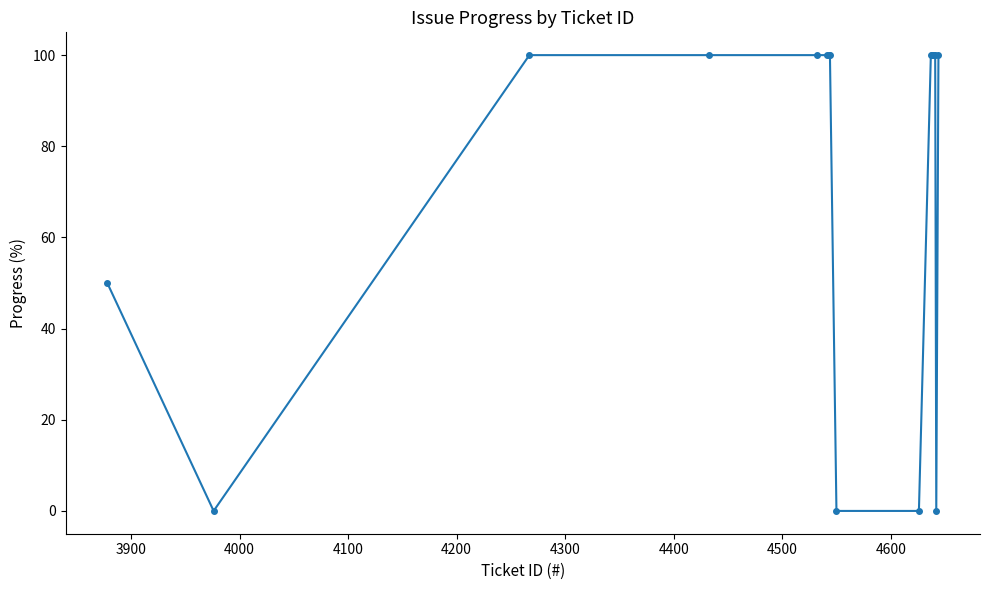

What is the maximum value shown in the chart?

100